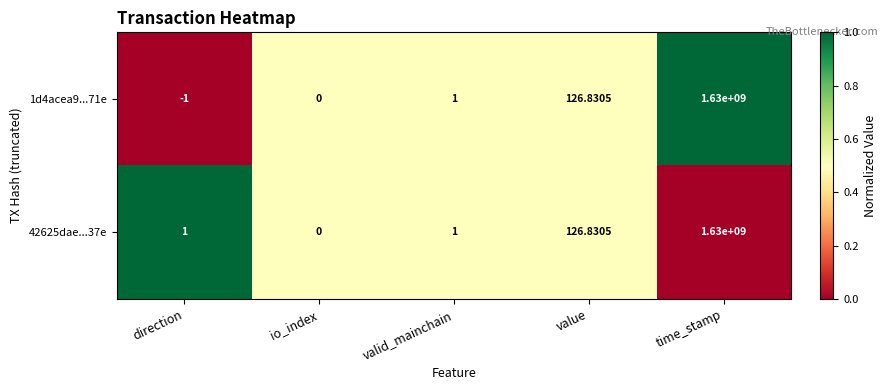

At which category does the chart reach its peak across all series?

time_stamp